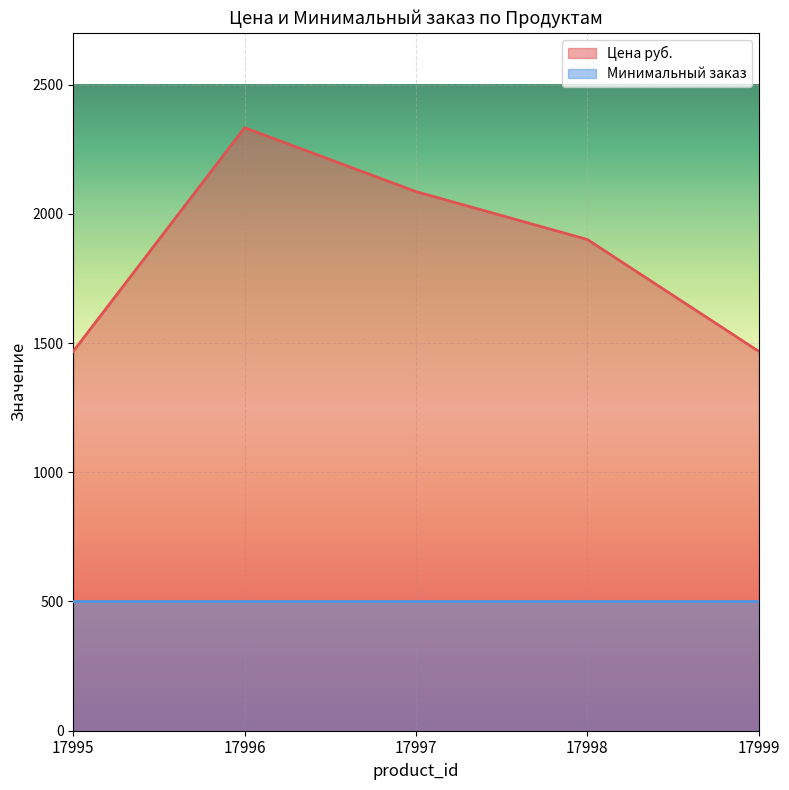

Is it true that the value at 17998 is 2904.6?

False